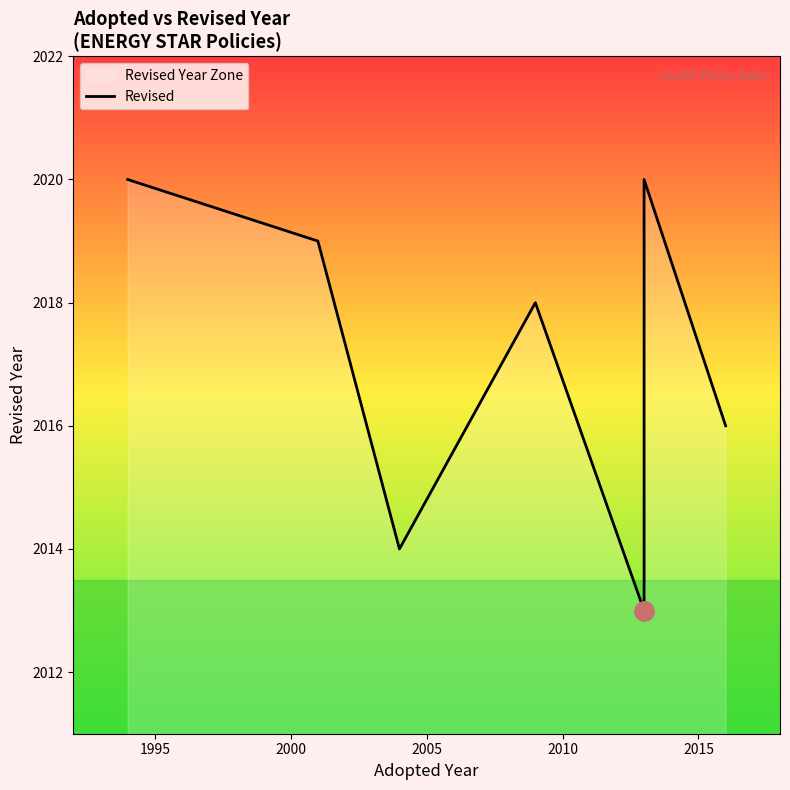

True or false: there are more than 1 points higher than both neighbors.

True